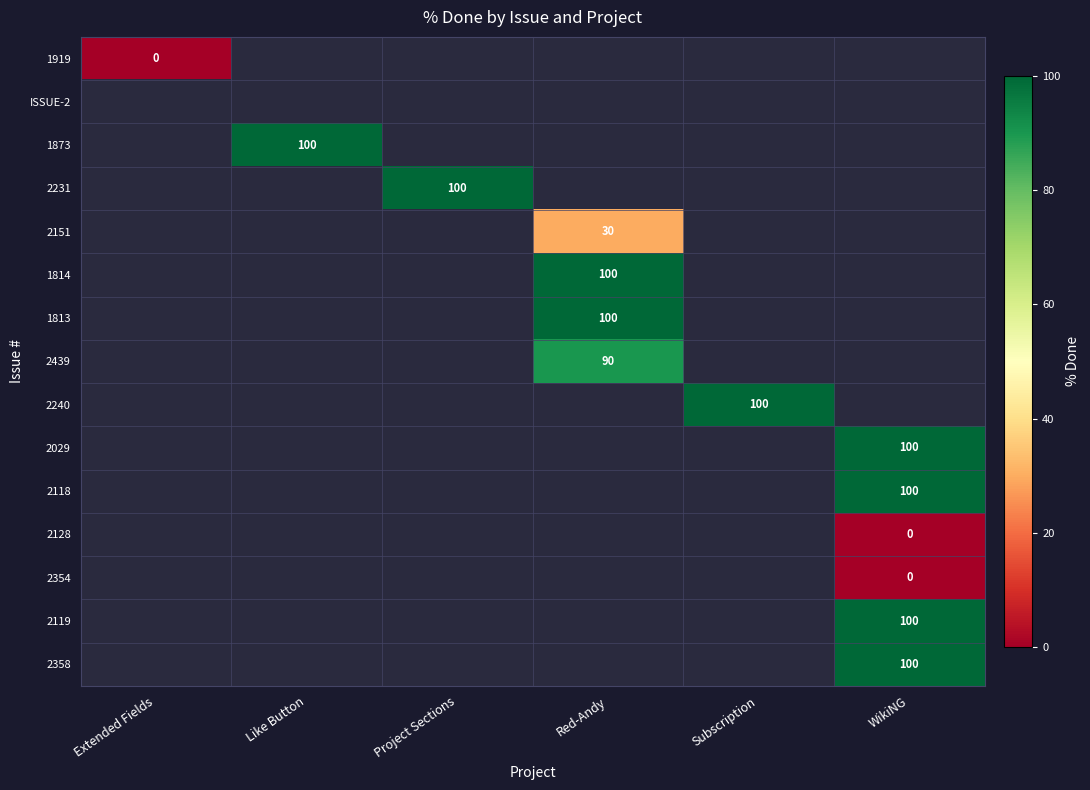

What is the maximum value shown in the chart?

100.0